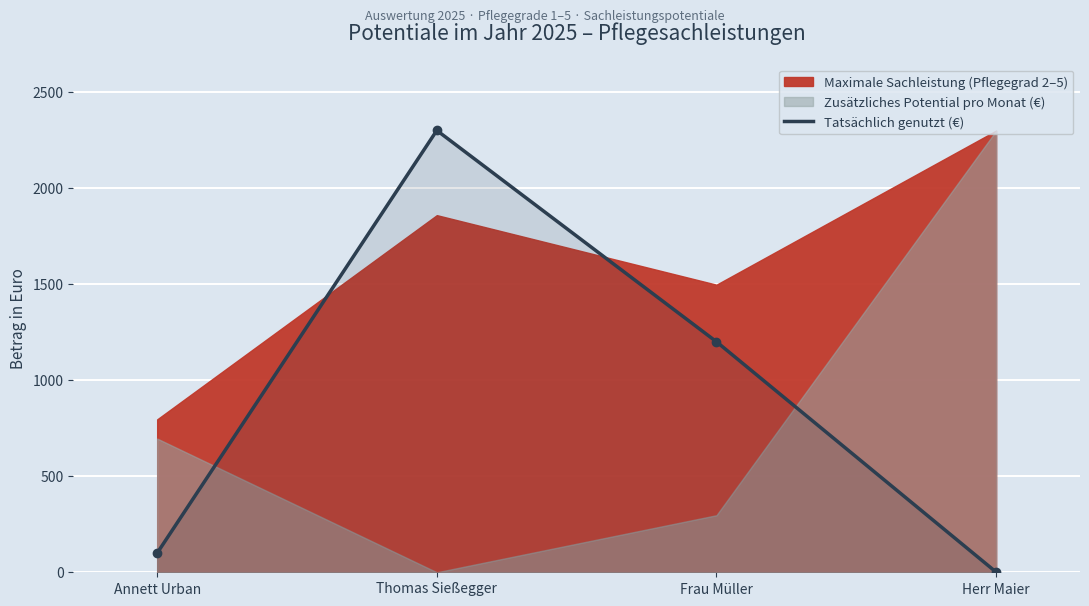

List the labels in order of value, largest first.

Thomas Sießegger, Frau Müller, Annett Urban, Herr Maier